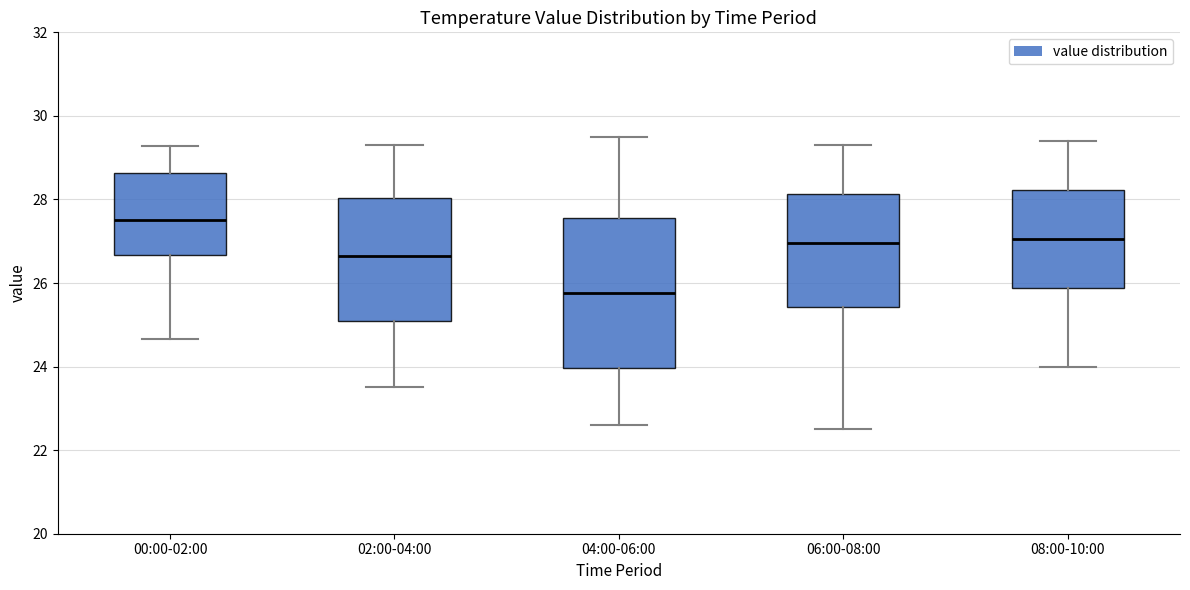

Reading left to right, transcribe this box plot: for each box, give where its median line is, the range the box spans, and where its two whiskers end, as read against the y-axis. The values are not printed on the chart, so give them approximately, as read against the axis.

00:00-02:00: median 27.6, box 26.6 to 28.6, whiskers 24.6 to 29.2
02:00-04:00: median 26.6, box 25.2 to 28.0, whiskers 23.6 to 29.4
04:00-06:00: median 25.8, box 24.0 to 27.6, whiskers 22.6 to 29.6
06:00-08:00: median 27.0, box 25.4 to 28.2, whiskers 22.6 to 29.4
08:00-10:00: median 27.0, box 25.8 to 28.2, whiskers 24.0 to 29.4